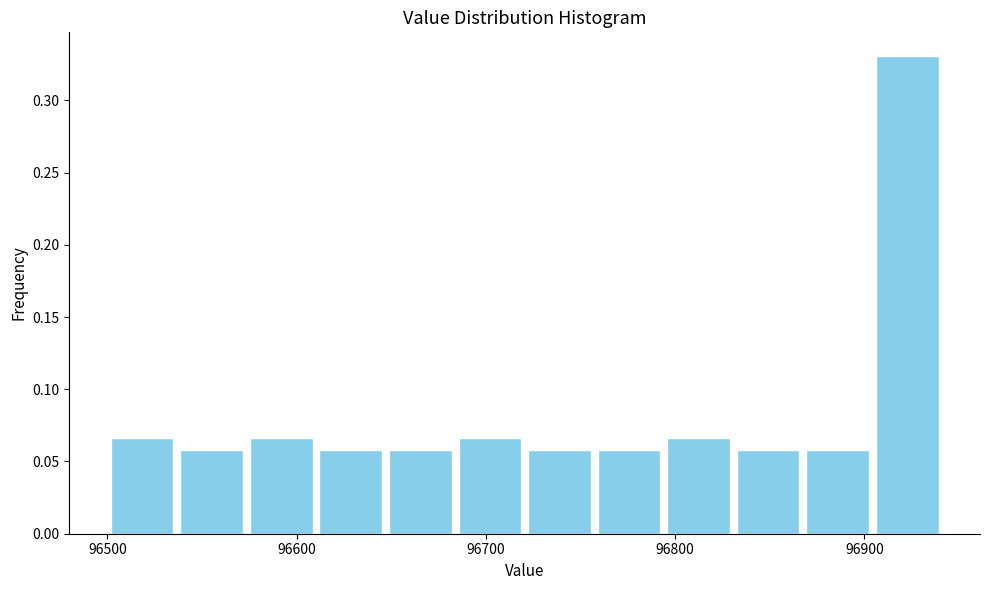

Around what value on the x-axis is the tallest bar? Give the approximate position of its centre, as read against the axis.

96920